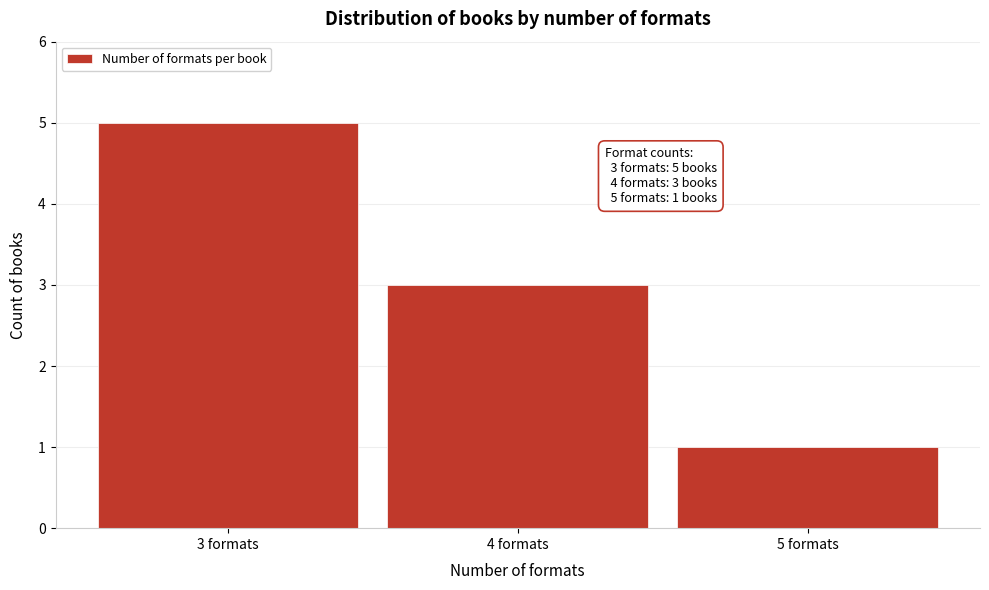

Reading left to right, extract all data points from this chart.

5	3	1